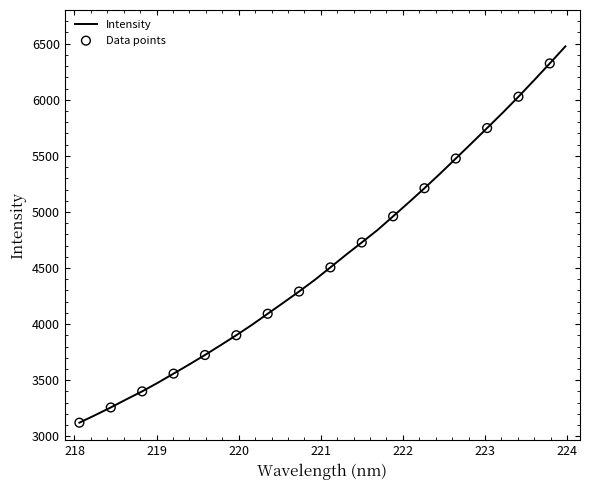

What is the minimum value shown in the chart?

3121.7